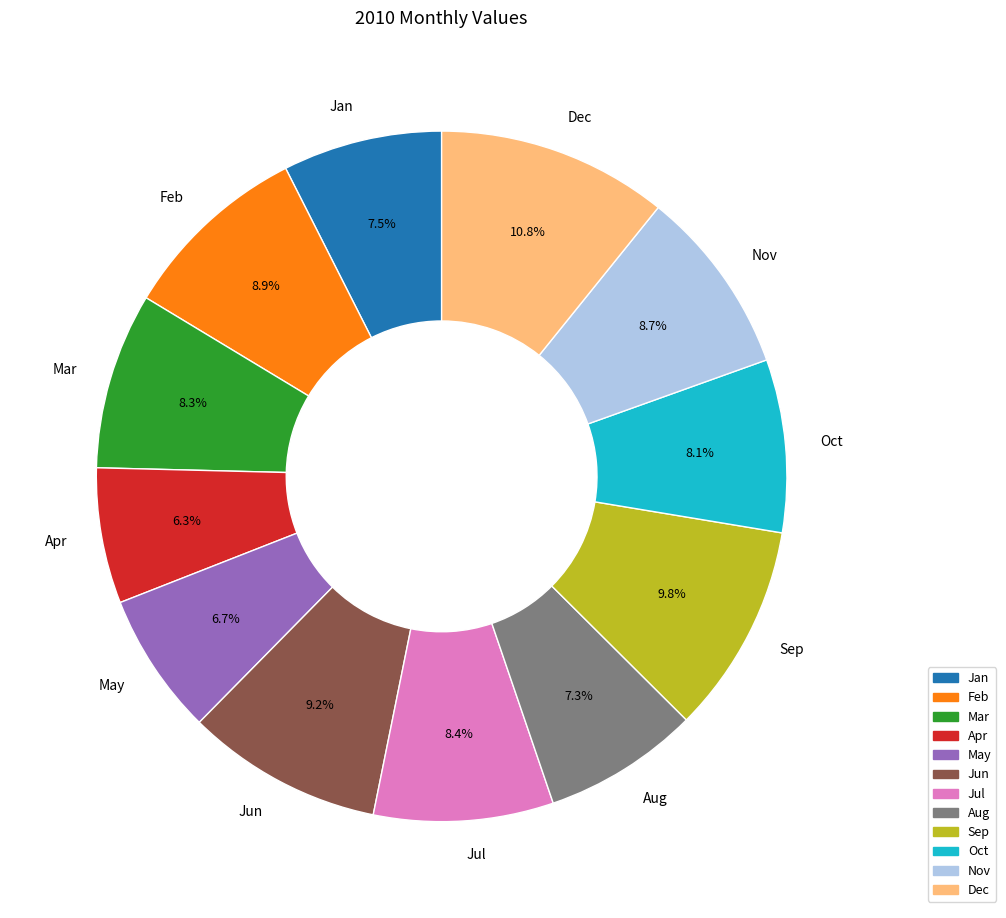

Which category has the biggest portion of the pie?

Dec